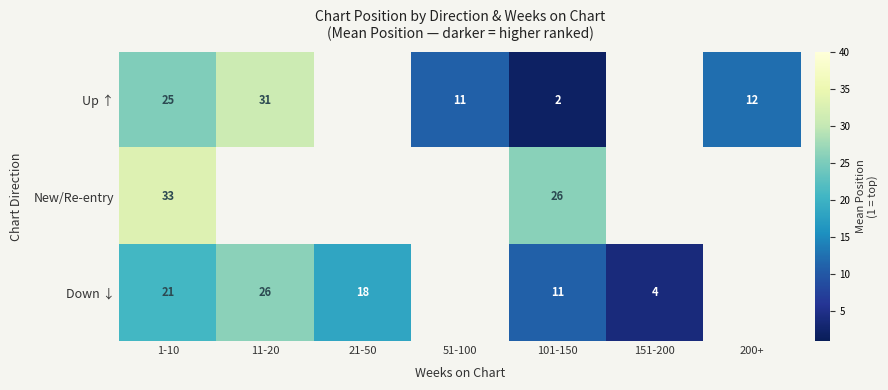

Is the value of New/Re-entry at 101-150 greater than the value of Up ↑ at 11-20?

No